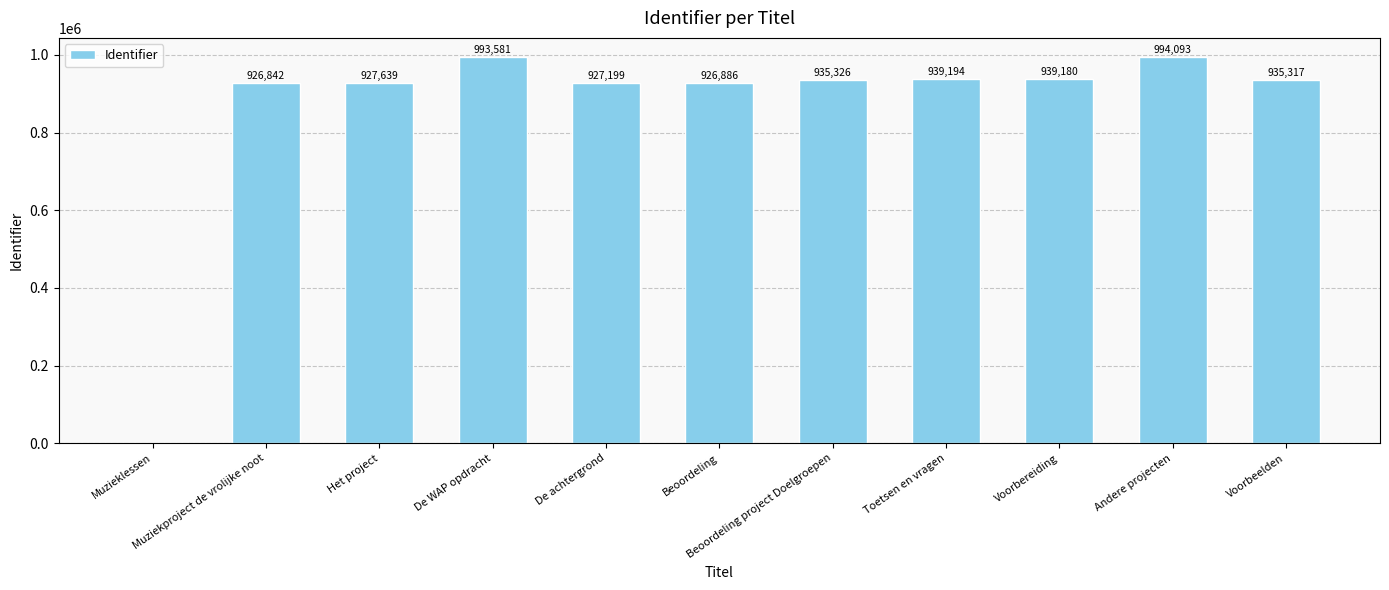

What is the greatest value displayed?

994093